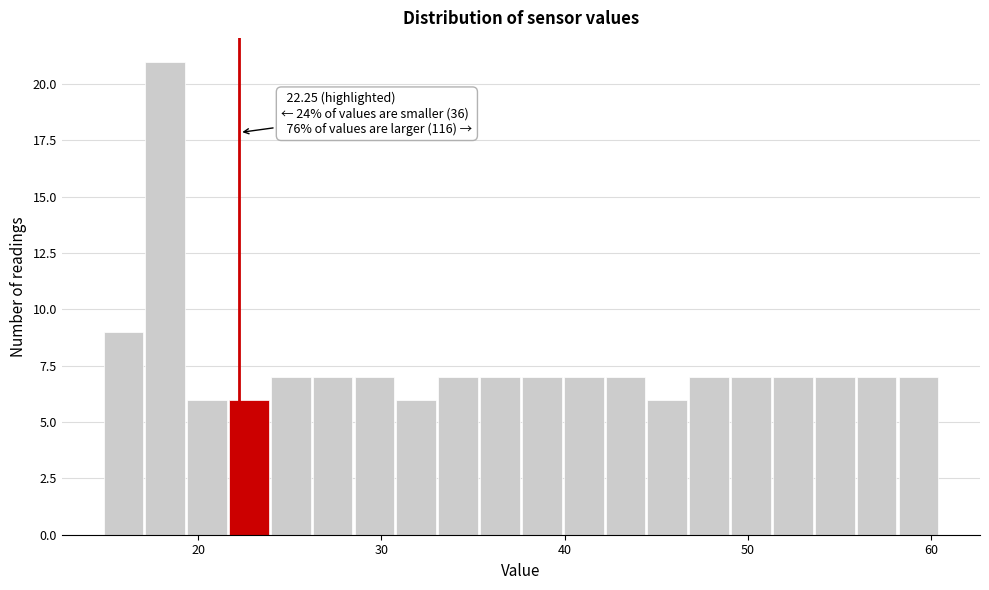

Around what value on the x-axis is the tallest bar? Give the approximate position of its centre, as read against the axis.

18